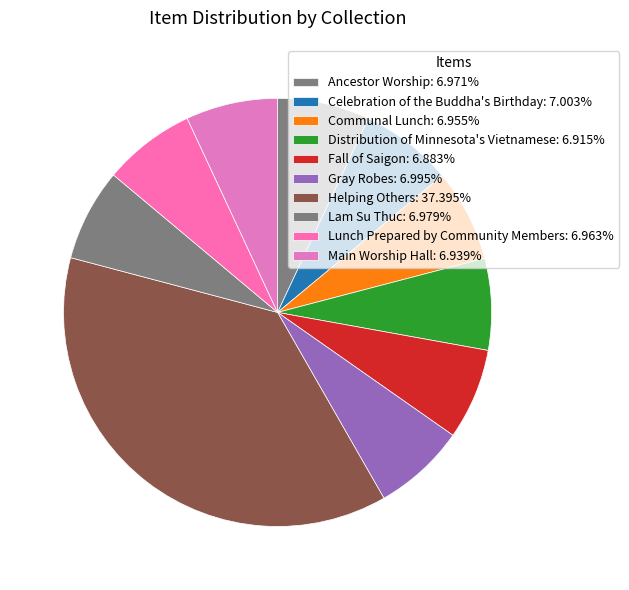

How many slices are in this pie chart?

10